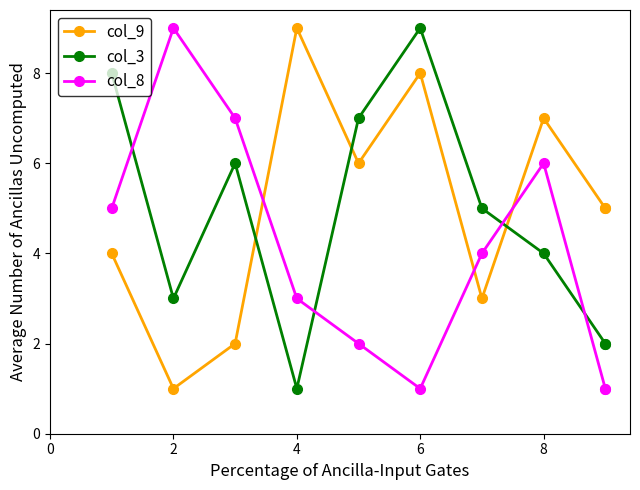

What is the average value of the col_9 series?

5